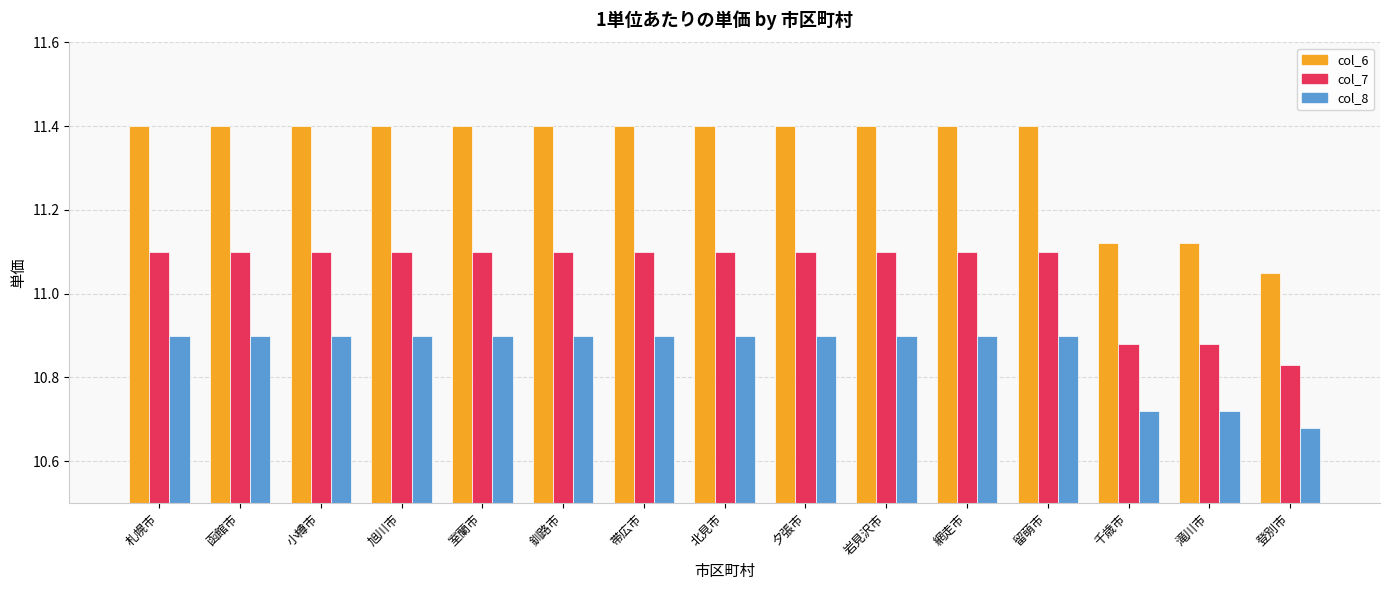

The col_8 series shows 10.9 at 函館市. True or false?

True